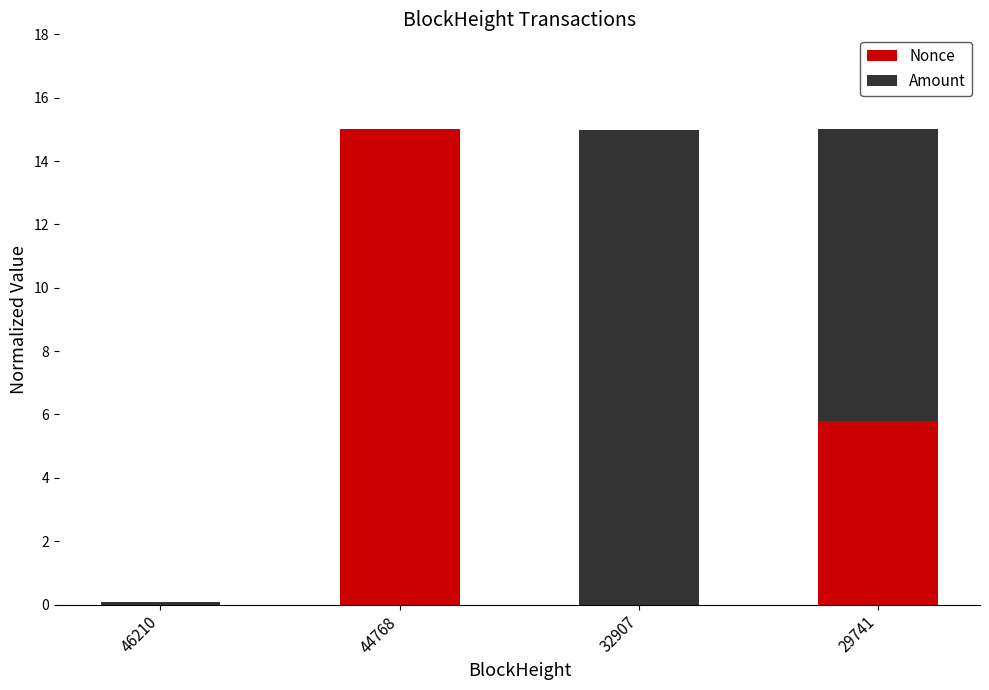

At which label is Nonce closest to 7?

29741